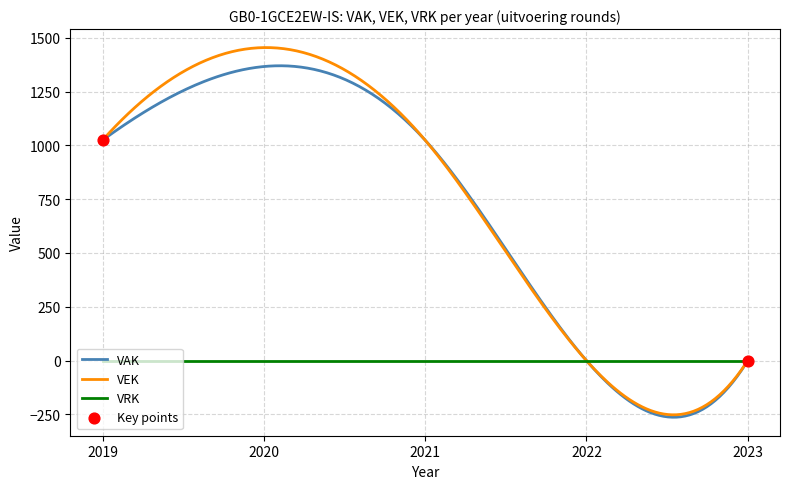

What is the highest value of the VAK series?

1369.6